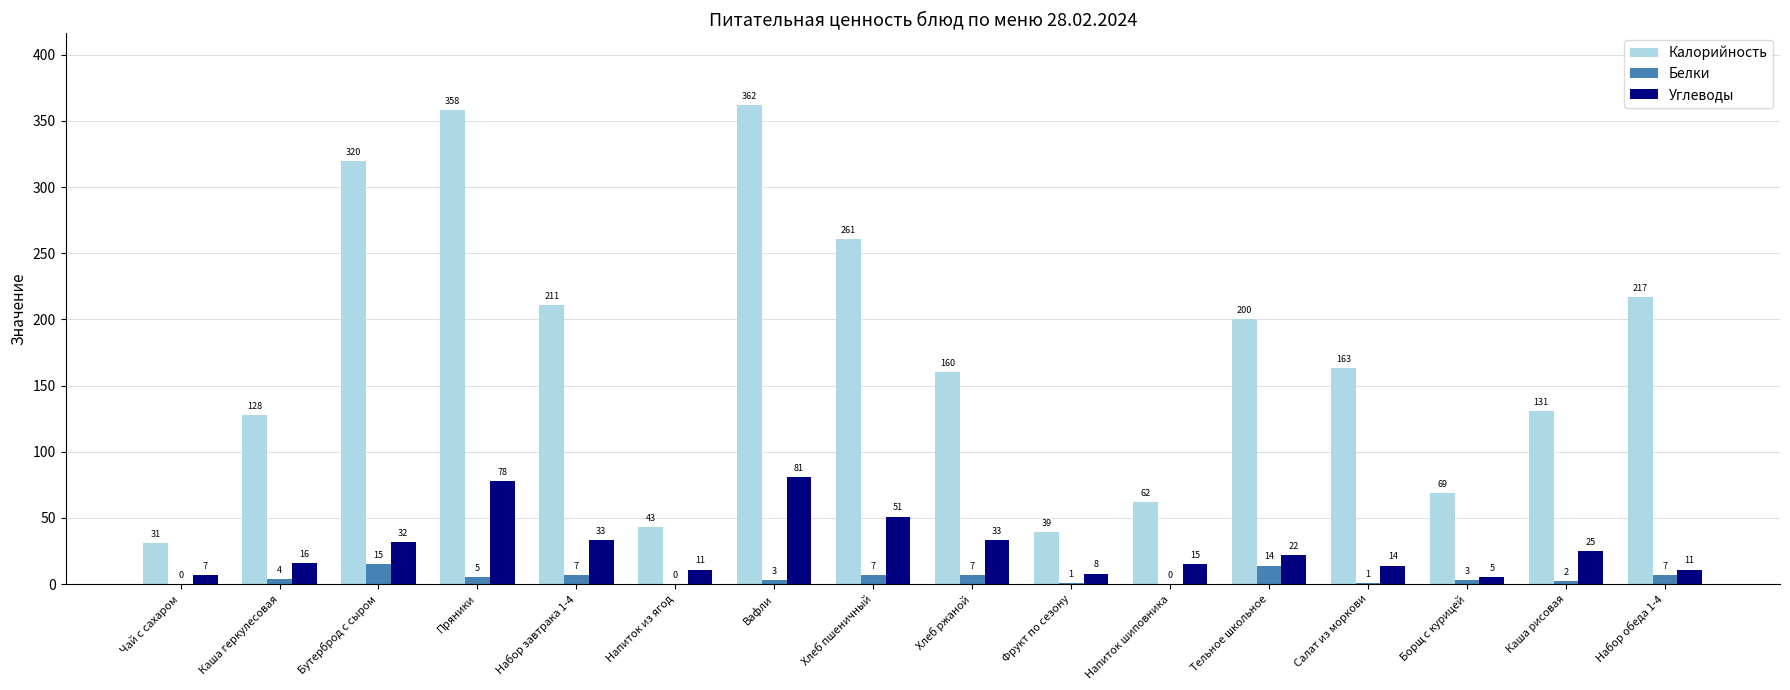

Which series changed the most between Каша геркулесовая and Набор обеда 1-4?

Калорийность